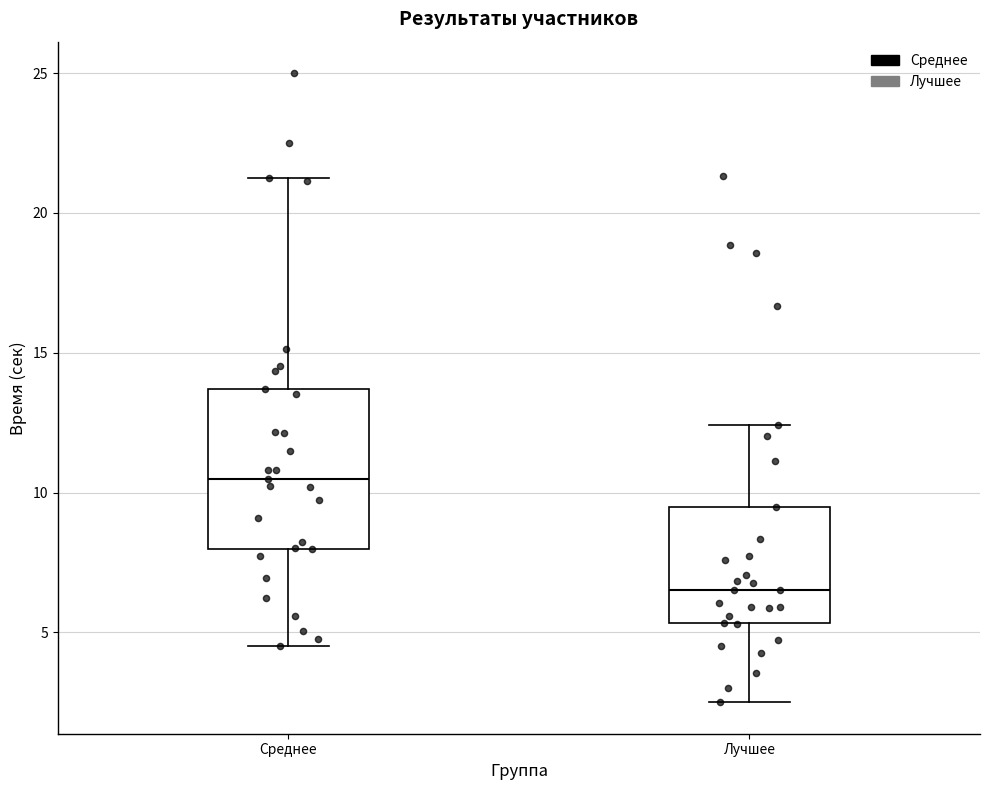

Where is the upper edge of the box for Среднее on the y-axis? The values are not printed on the chart, so give them approximately, as read against the axis.

13.5